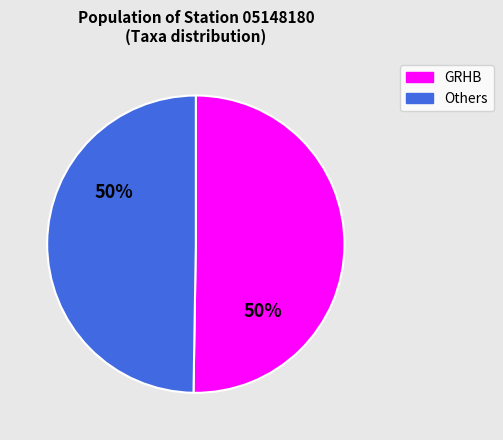

To the nearest percent, what is the combined percentage of Others and GRHB?

100%